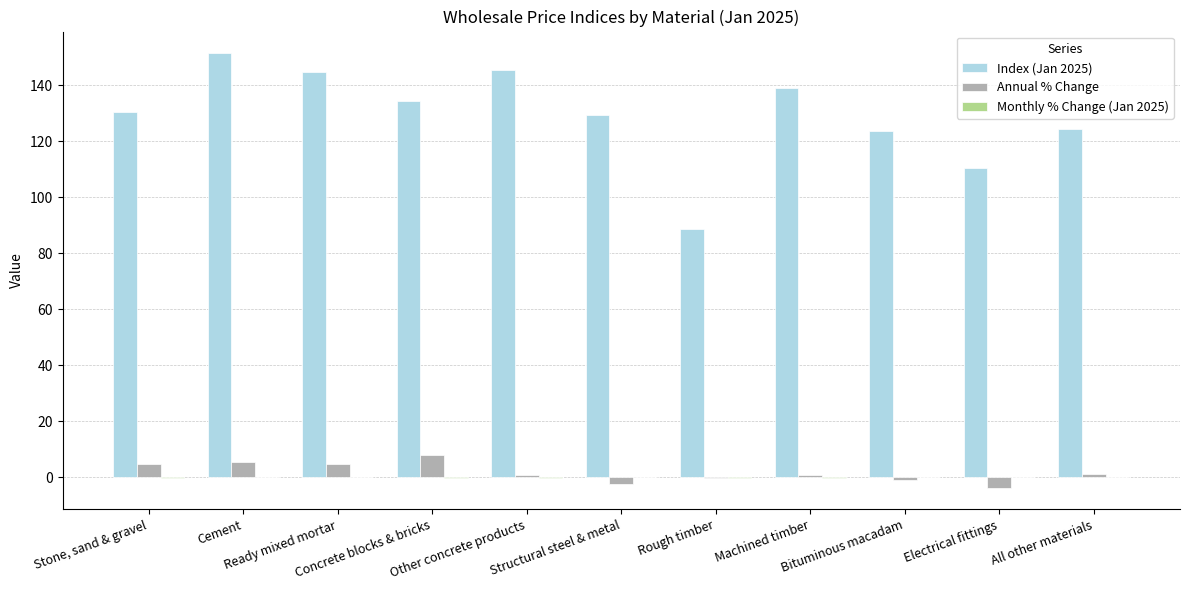

Which series has the largest total across all categories?

Index (Jan 2025)